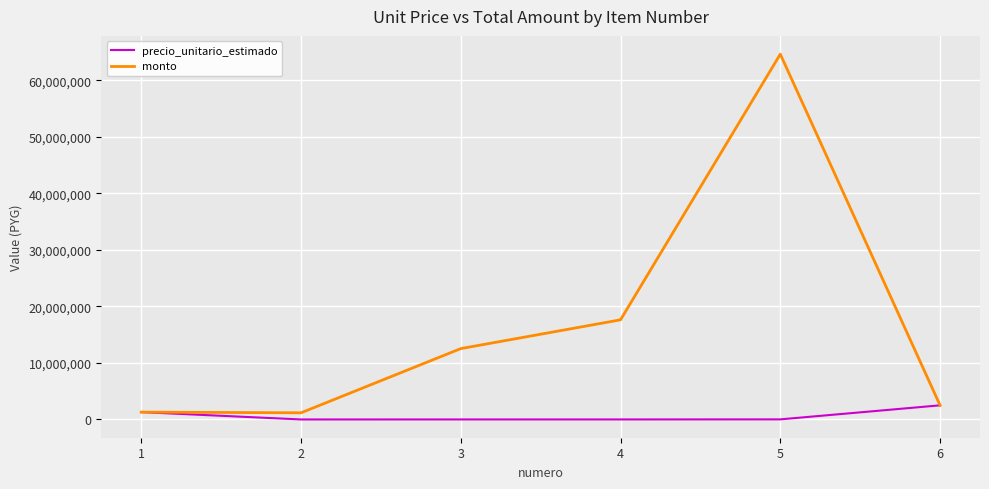

What is the total value across all series at 5?

64647000